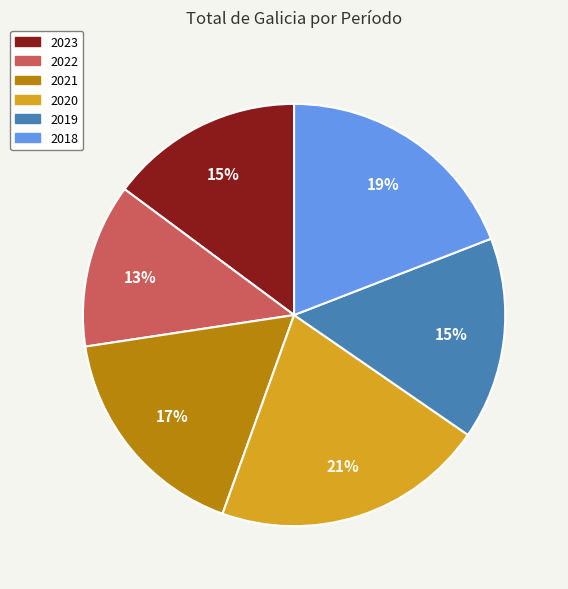

Between 2023 and 2022, which is larger?

2023